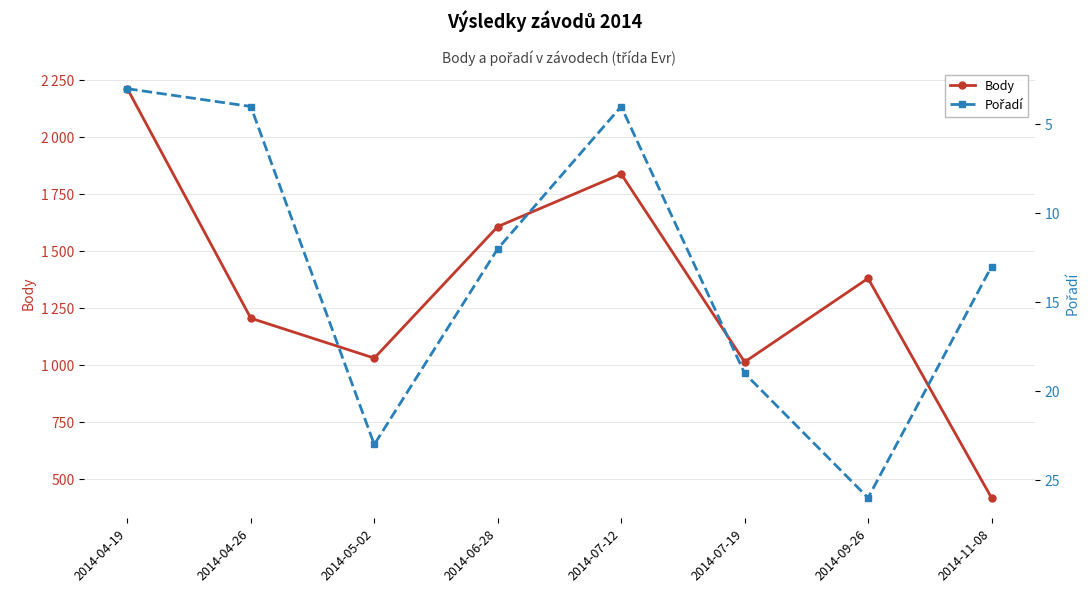

The Pořadí series shows 13 at 2014-11-08. True or false?

True